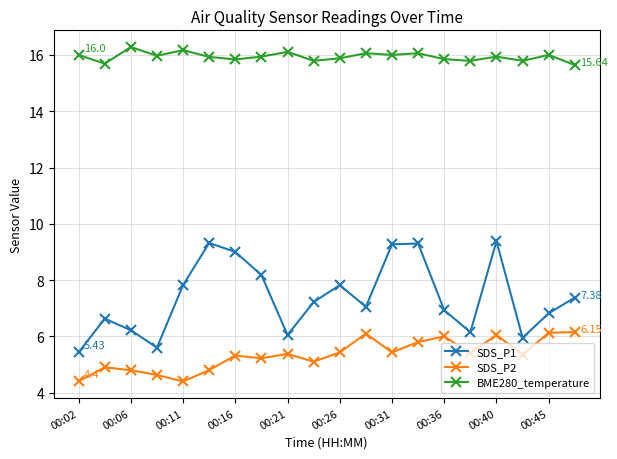

What is the smallest value displayed?

4.4